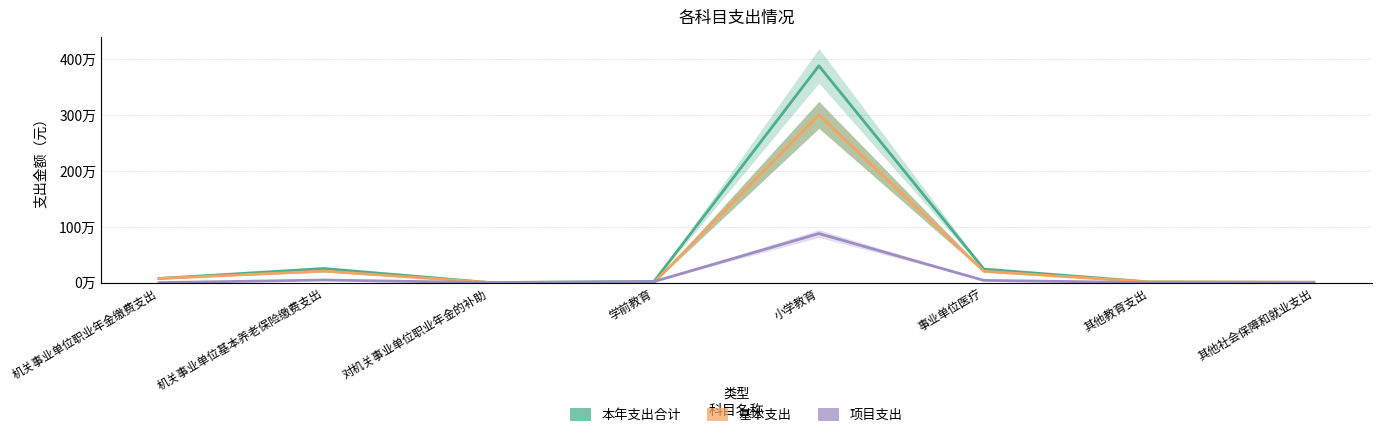

Where is 本年支出合计 nearest to the value 1943053?

机关事业单位基本养老保险缴费支出